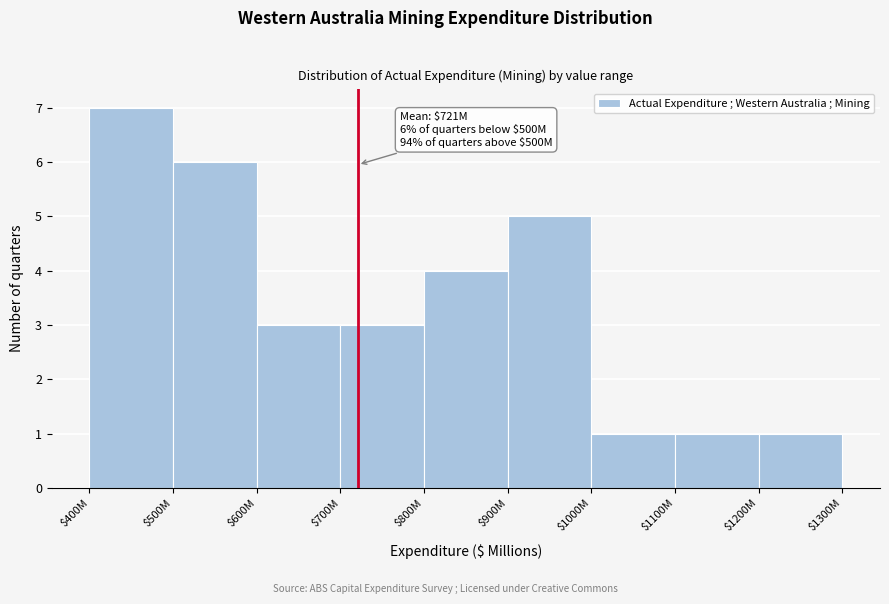

Reading right to left, transcribe all the data shown in this chart.

1	1	1	5	4	3	3	6	7